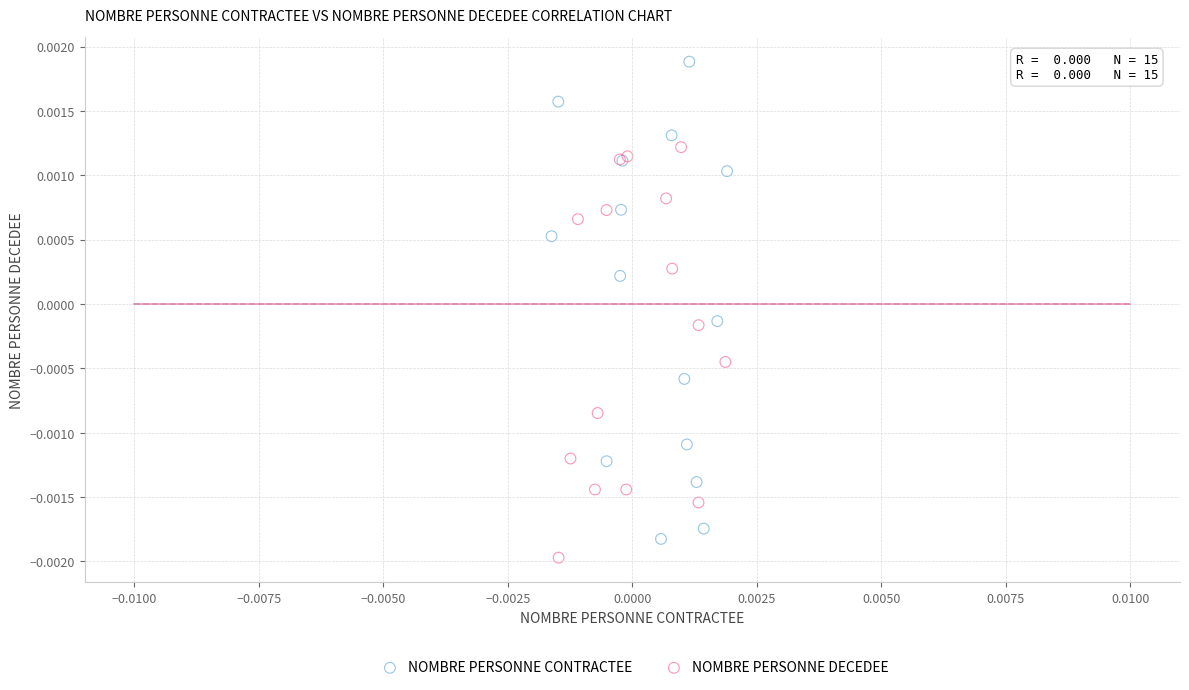

Which series reaches the maximum Y coordinate?

NOMBRE PERSONNE CONTRACTEE